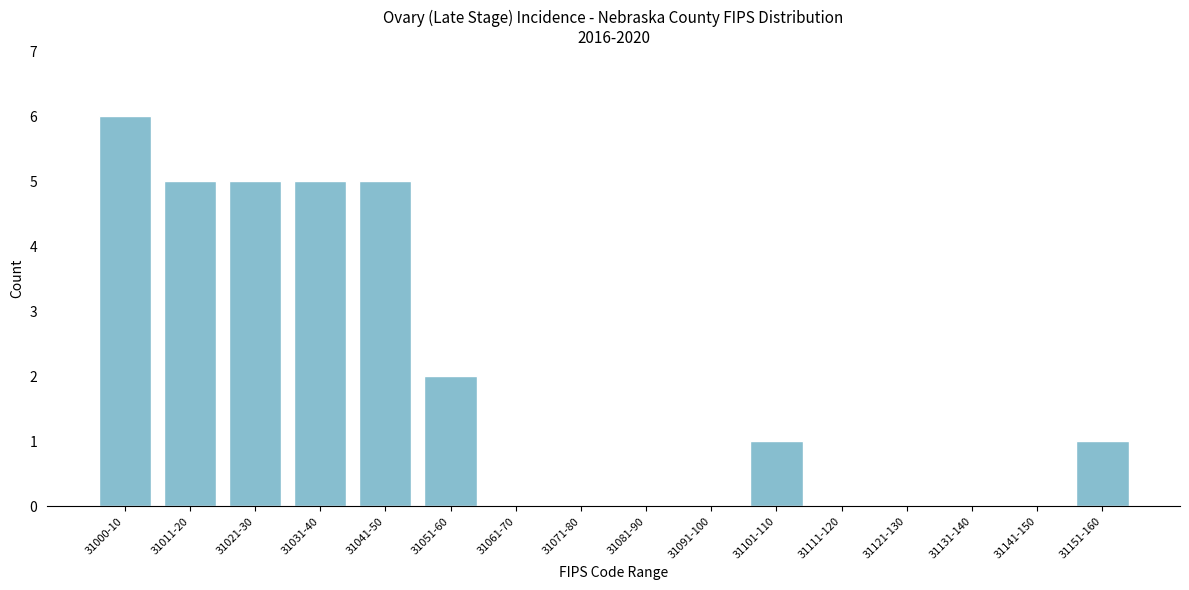

Reading left to right, list all the values displayed in this chart.

31000-10=6	31011-20=5	31021-30=5	31031-40=5	31041-50=5	31051-60=2	31061-70=0	31071-80=0	31081-90=0	31091-100=0	31101-110=1	31111-120=0	31121-130=0	31131-140=0	31141-150=0	31151-160=1